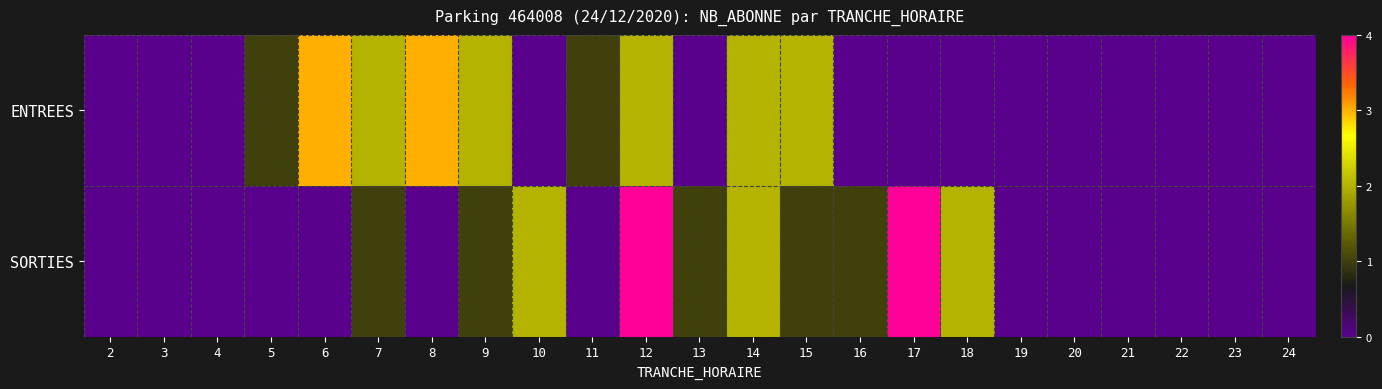

Which category has the lowest value across all series?

2